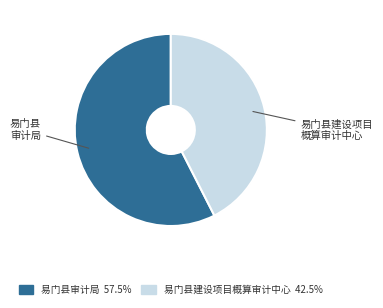

Rank the categories by value from highest to lowest.

易门县审计局, 易门县建设项目概算审计中心